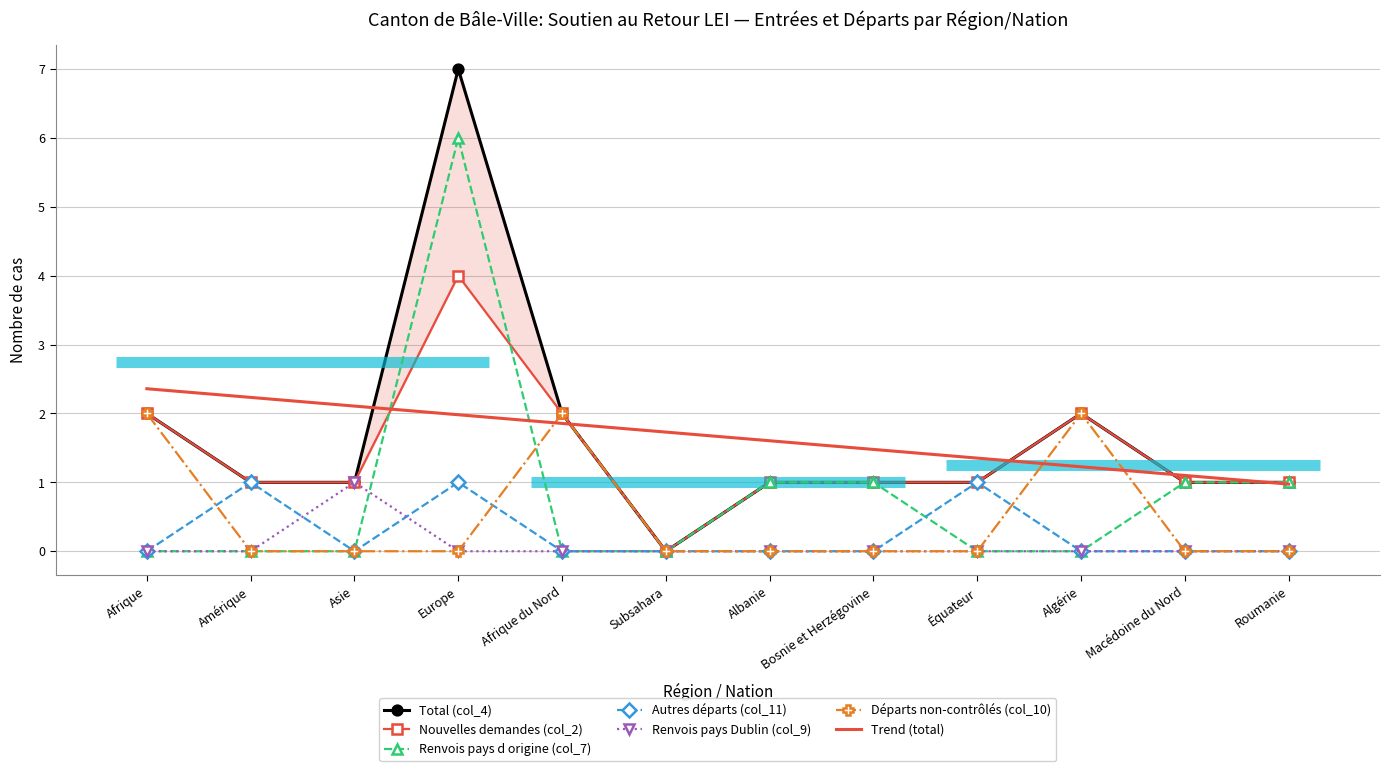

The value of Départs non-contrôlés (col_10) at Asie is 0. True or false?

True